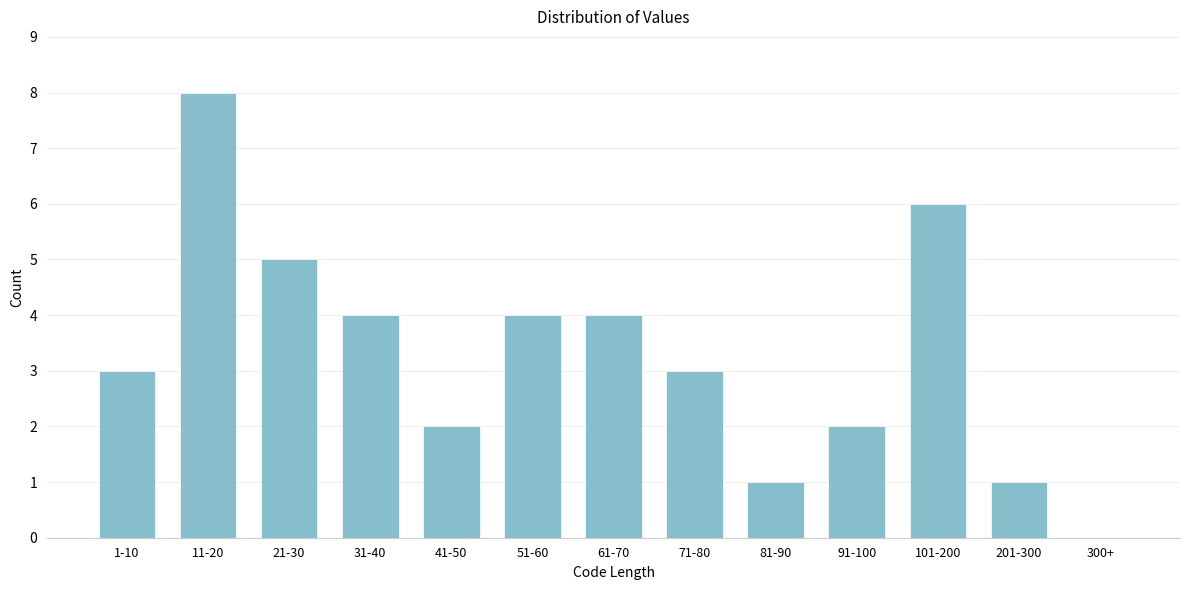

Reading left to right, list all the values displayed in this chart.

1-10=3	11-20=8	21-30=5	31-40=4	41-50=2	51-60=4	61-70=4	71-80=3	81-90=1	91-100=2	101-200=6	201-300=1	300+=0